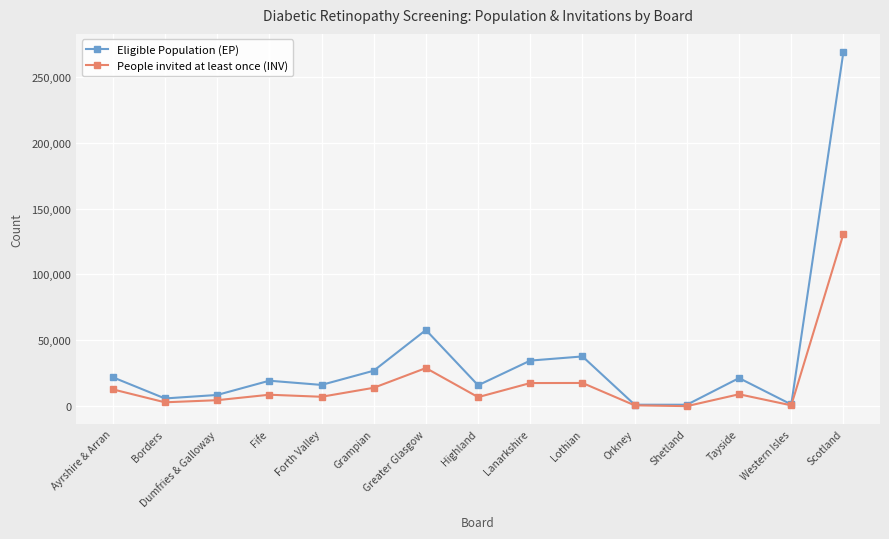

Which label corresponds to the largest value in the chart?

Scotland